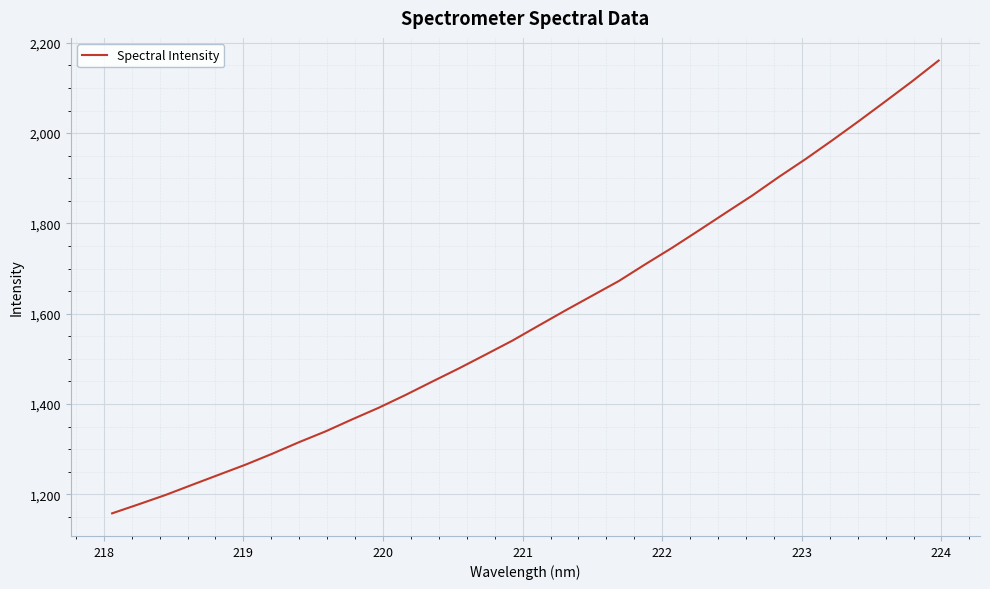

What is the sum of all values?

50983.7